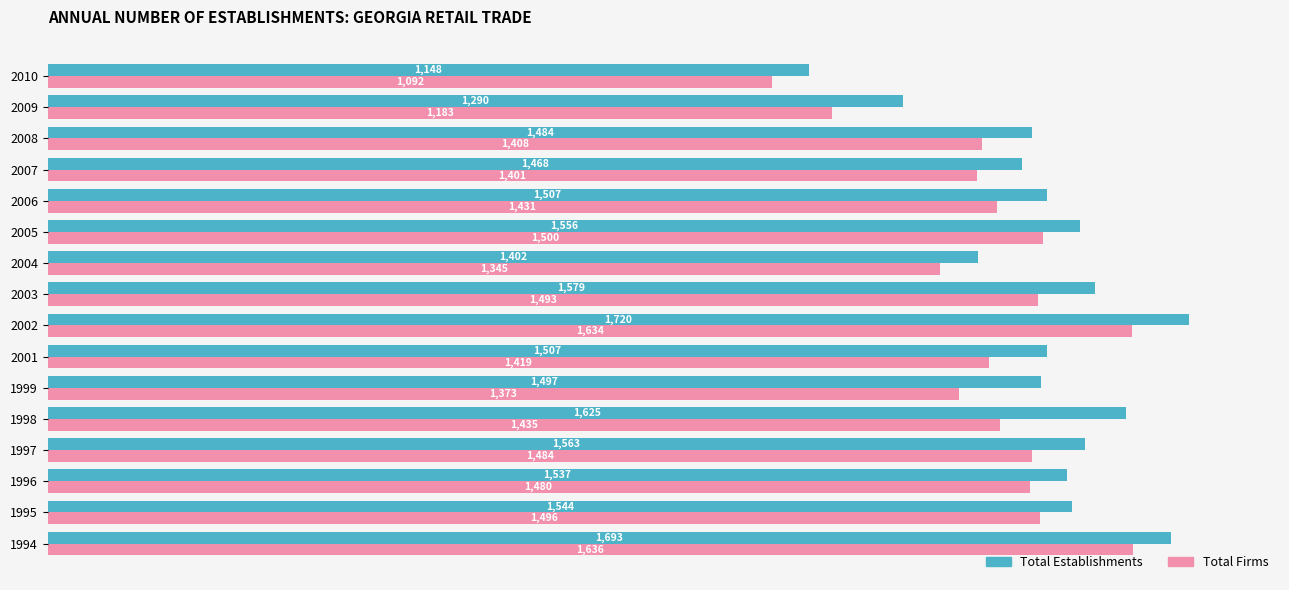

How many data points in Total Firms are less than 1435?

8